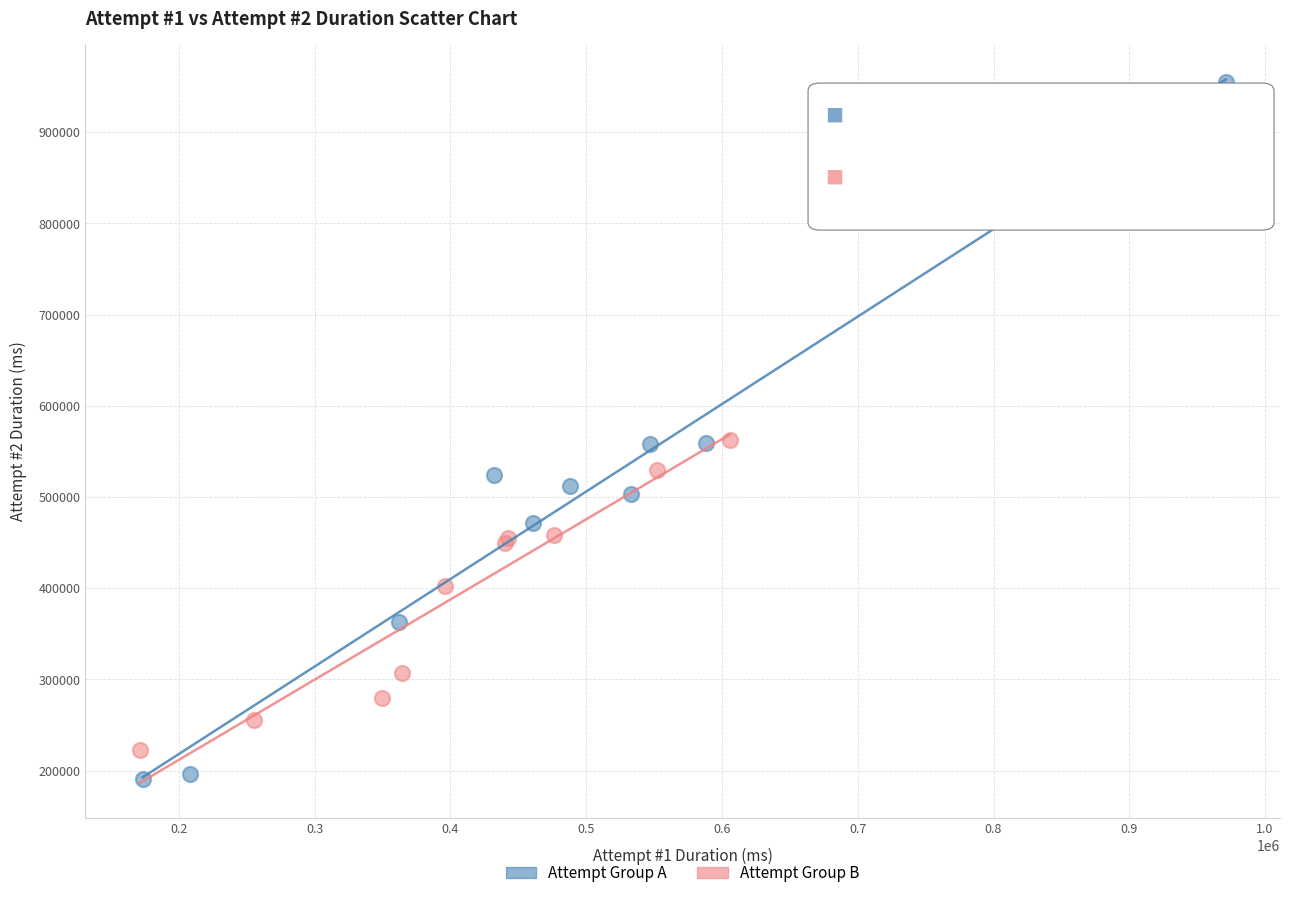

Which series reaches the maximum Y coordinate?

Attempt Group A